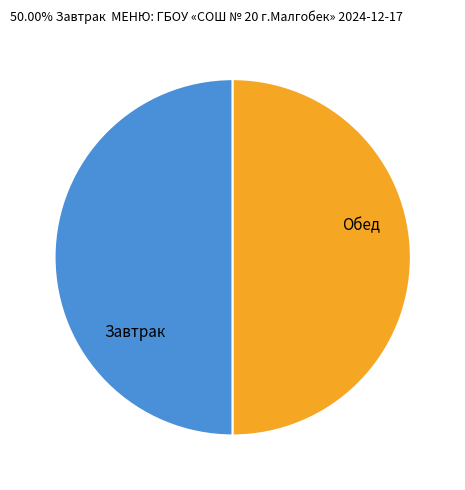

How many segments does this pie chart have?

2